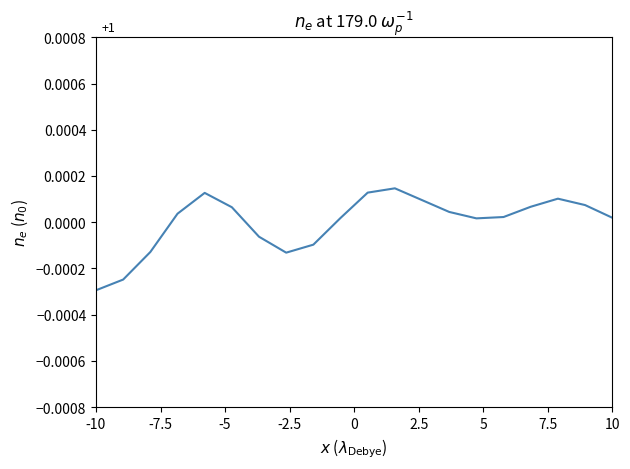

How many lines are shown in the chart?

1